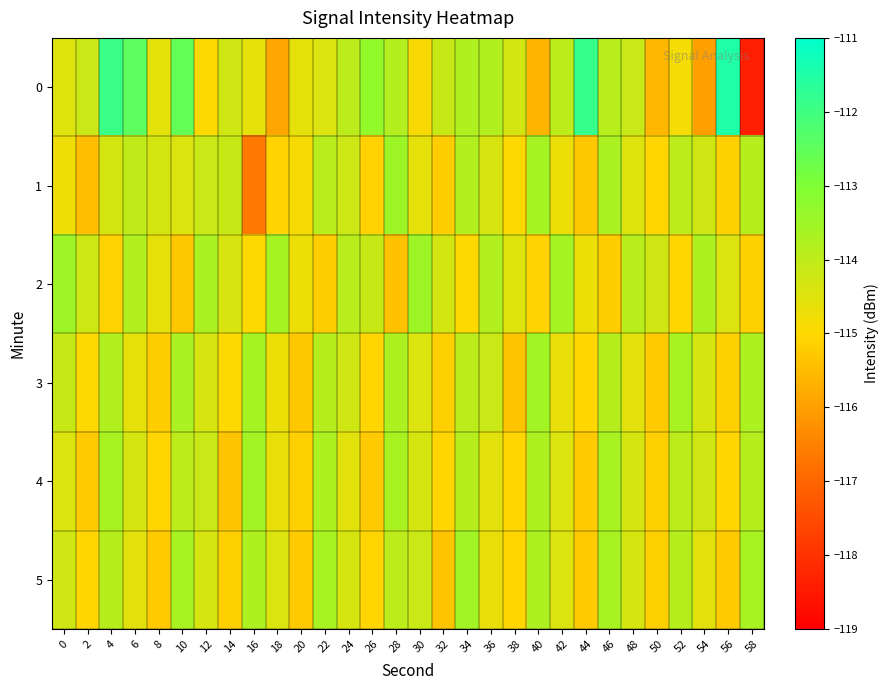

Reading left to right, extract all data points from this chart.

0: 0=-114.5	2=-114.2	4=-111.9	6=-112.5	8=-114.6	10=-112.6	12=-115.0	14=-114.2	16=-114.6	18=-115.9	20=-114.6	22=-114.5	24=-113.9	26=-113.3	28=-113.8	30=-114.9	32=-114.1	34=-113.8	36=-113.8	38=-114.3	40=-115.6	42=-114.0	44=-111.8	46=-113.9	48=-114.1	50=-115.6	52=-114.8	54=-116.0	56=-111.5	58=-118.4
1: 0=-114.7	2=-115.5	4=-114.3	6=-114.0	8=-114.3	10=-114.4	12=-114.2	14=-114.1	16=-116.6	18=-115.1	20=-114.8	22=-113.9	24=-114.2	26=-115.1	28=-113.5	30=-114.6	32=-115.2	34=-113.8	36=-114.4	38=-115.0	40=-113.6	42=-114.7	44=-115.3	46=-113.7	48=-114.5	50=-115.0	52=-114.0	54=-114.2	56=-115.2	58=-113.8
2: 0=-113.5	2=-114.2	4=-115.1	6=-113.8	8=-114.6	10=-115.3	12=-113.7	14=-114.4	16=-115.0	18=-113.6	20=-114.7	22=-115.2	24=-113.9	26=-114.1	28=-115.4	30=-113.5	32=-114.3	34=-115.0	36=-113.8	38=-114.5	40=-115.1	42=-113.6	44=-114.7	46=-115.2	48=-113.9	50=-114.2	52=-115.0	54=-113.8	56=-114.5	58=-115.2
3: 0=-114.1	2=-115.0	4=-113.8	6=-114.6	8=-115.2	10=-113.7	12=-114.4	14=-115.0	16=-113.6	18=-114.7	20=-115.3	22=-113.8	24=-114.2	26=-115.0	28=-113.8	30=-114.5	32=-115.2	34=-114.0	36=-114.2	38=-115.3	40=-113.5	42=-114.7	44=-115.0	46=-113.8	48=-114.5	50=-115.2	52=-113.7	54=-114.3	56=-115.2	58=-113.8
4: 0=-114.5	2=-115.2	4=-113.7	6=-114.3	8=-115.0	10=-114.0	12=-114.2	14=-115.3	16=-113.5	18=-114.7	20=-115.2	22=-113.8	24=-114.5	26=-115.2	28=-113.7	30=-114.3	32=-115.0	34=-113.8	36=-114.5	38=-115.0	40=-113.8	42=-114.5	44=-115.2	46=-113.7	48=-114.3	50=-115.2	52=-114.0	54=-114.2	56=-115.0	58=-113.8
5: 0=-114.2	2=-115.0	4=-113.8	6=-114.5	8=-115.2	10=-113.7	12=-114.3	14=-115.2	16=-113.8	18=-114.5	20=-115.2	22=-113.7	24=-114.3	26=-115.0	28=-114.0	30=-114.2	32=-115.3	34=-113.5	36=-114.7	38=-115.0	40=-113.8	42=-114.5	44=-115.2	46=-113.7	48=-114.3	50=-115.2	52=-113.8	54=-114.5	56=-115.2	58=-113.7